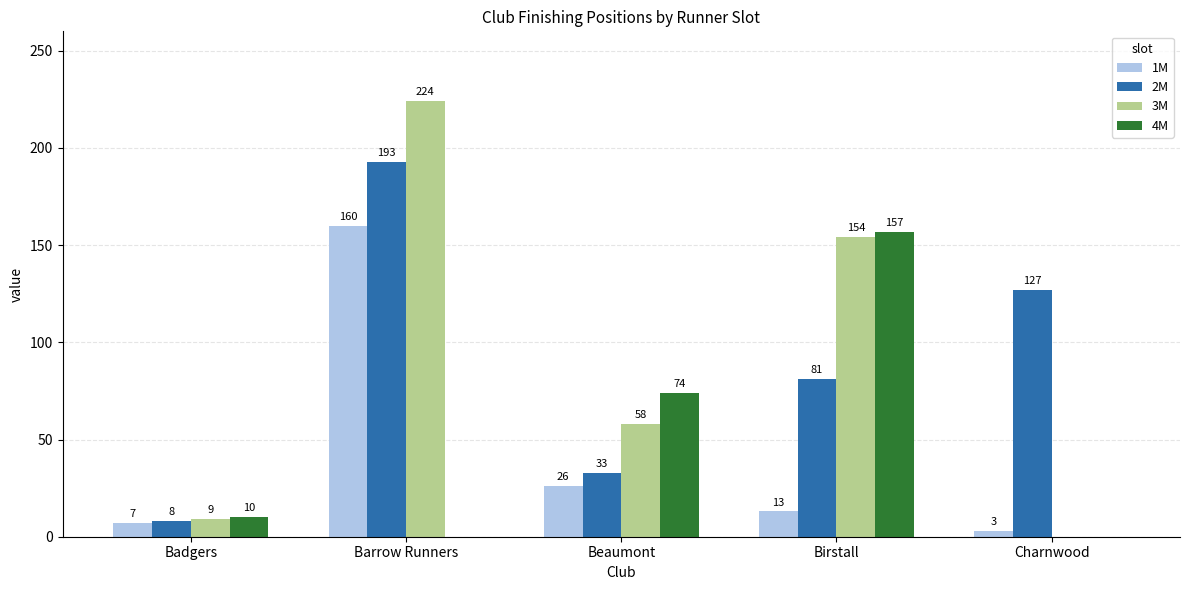

What is the spread (max minus min) of values at Beaumont?

48